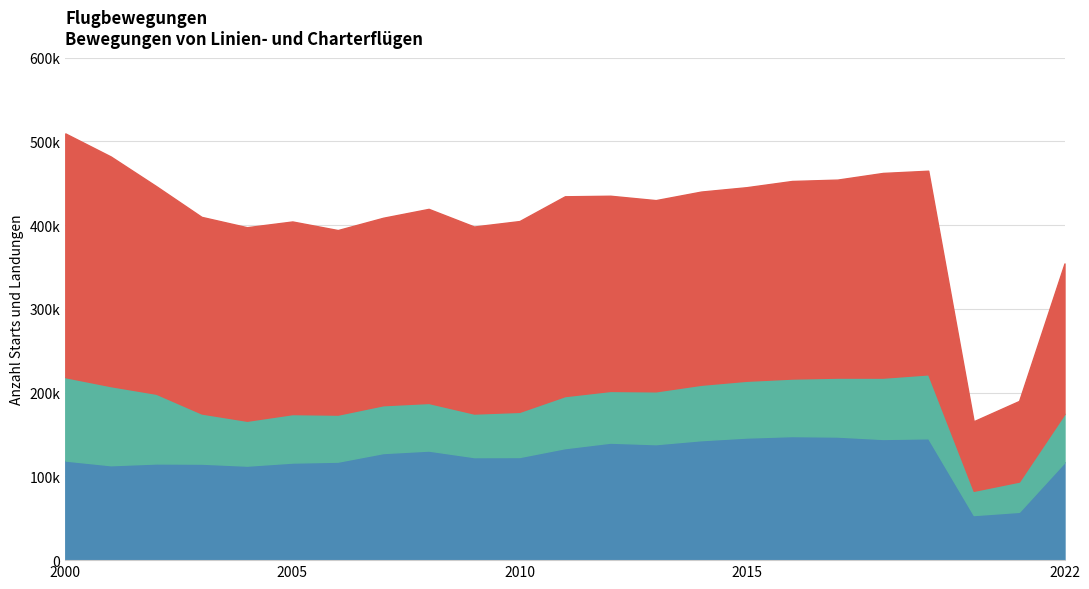

List the series in order of their overall mean, highest first.

Flughafen Zürich, Flughafen Genève, Flughafen Basel-Mulhouse